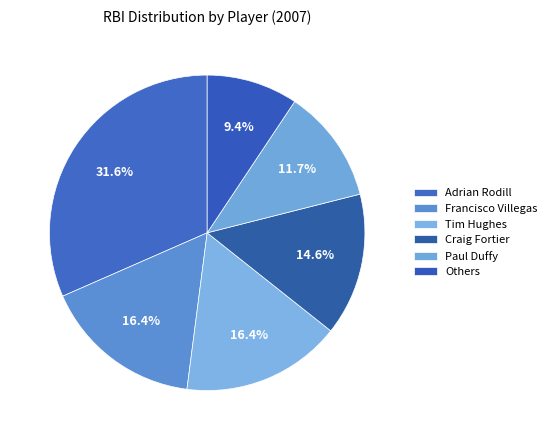

What is the smallest slice in the pie chart?

Others